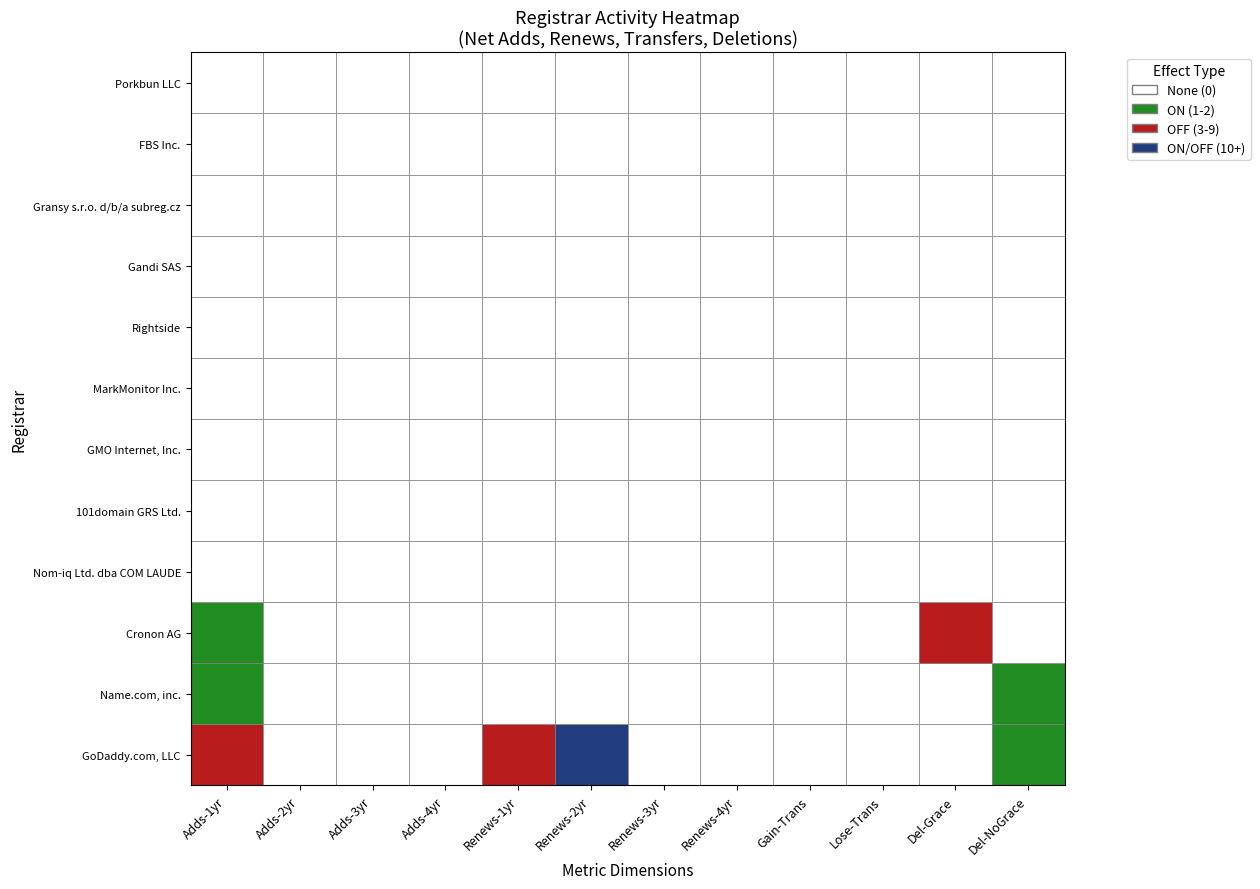

At how many categories does at least one series exceed 24?

1